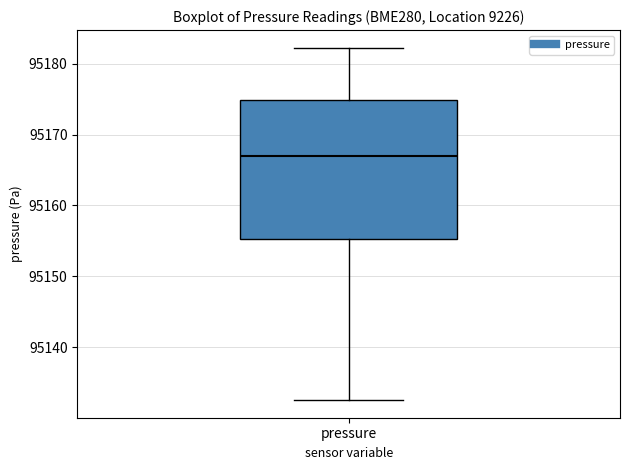

Where is the upper edge of the box for pressure on the y-axis? The values are not printed on the chart, so give them approximately, as read against the axis.

95175